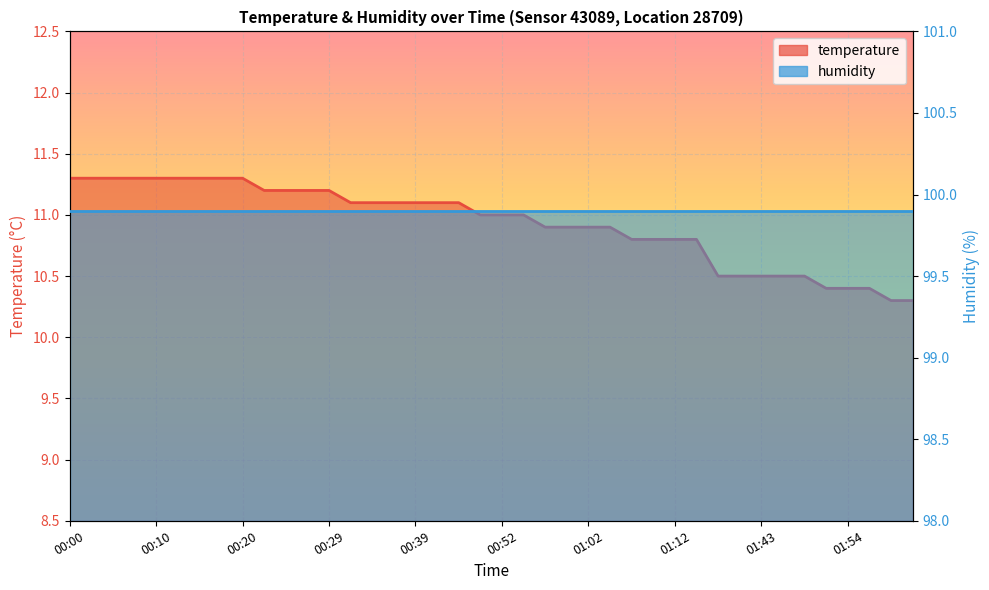

What is the value of the 33rd point from the left?

10.5